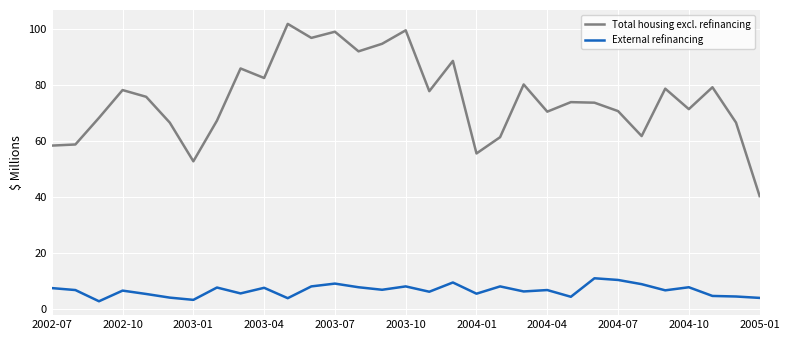

True or false: External refinancing and Total housing excl. refinancing cross at least once.

False